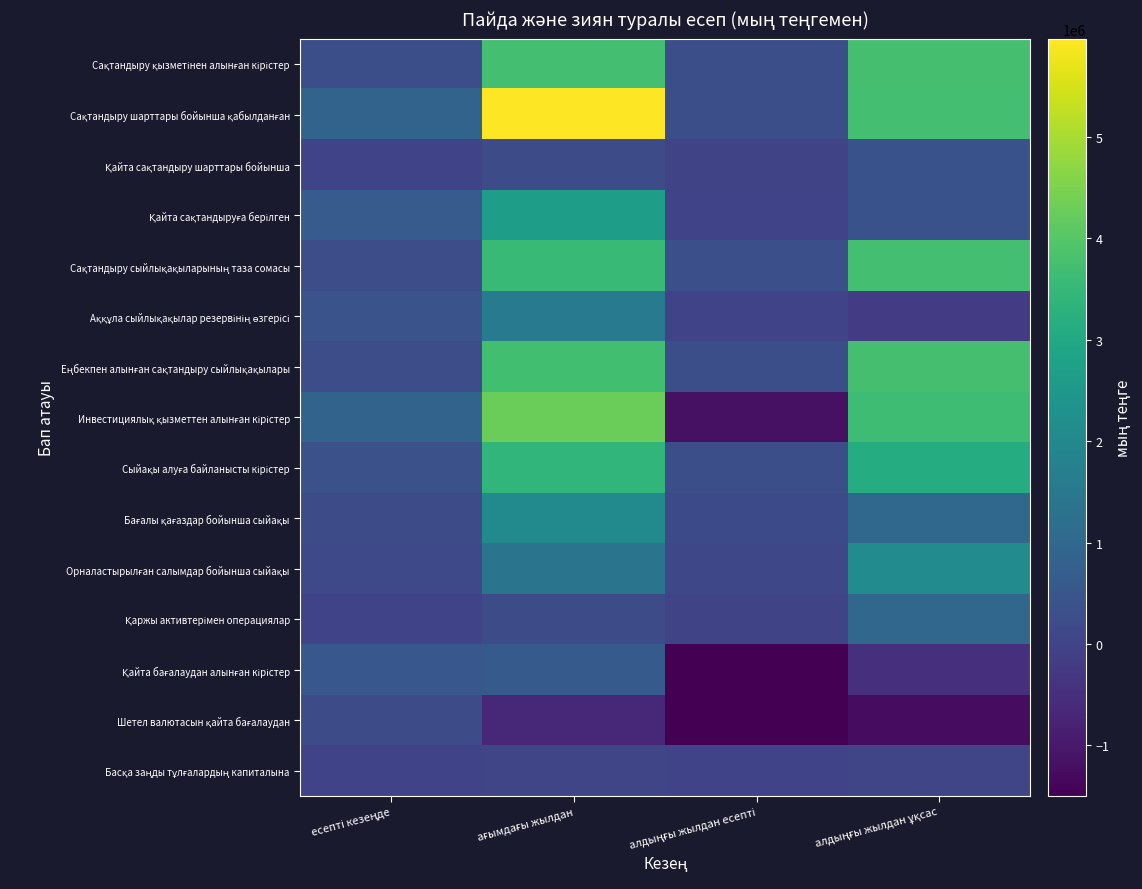

At how many categories does at least one series exceed 4332432?

1